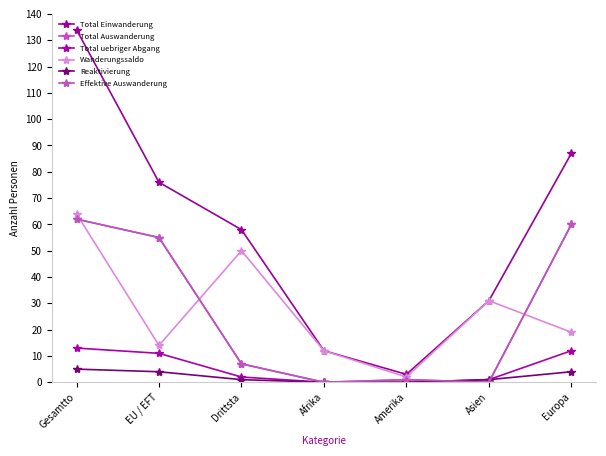

Does the chart display data point markers on the line(s)?

Yes